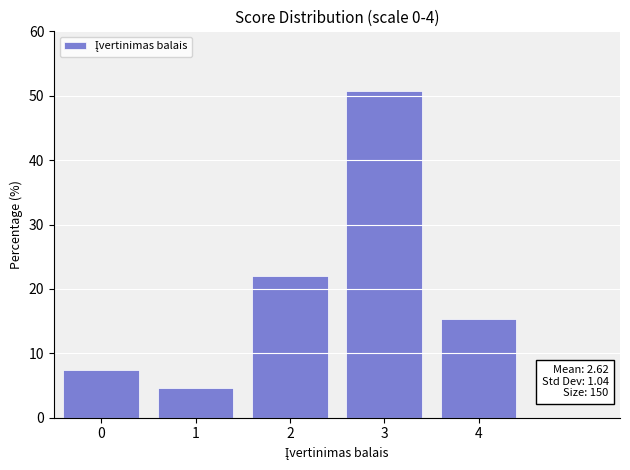

Which range on the x-axis has the tallest bar?

2.5 to 3.5